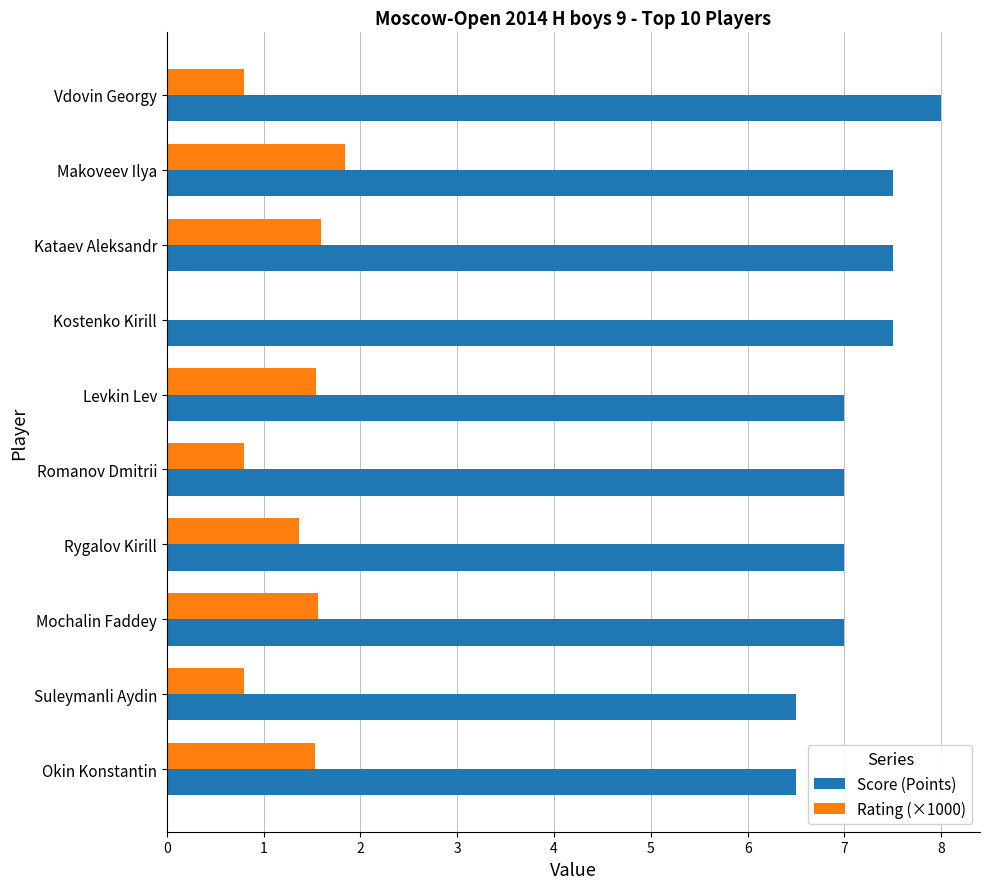

Is it true that Score (Points) equals 8.0 at Vdovin Georgy?

True